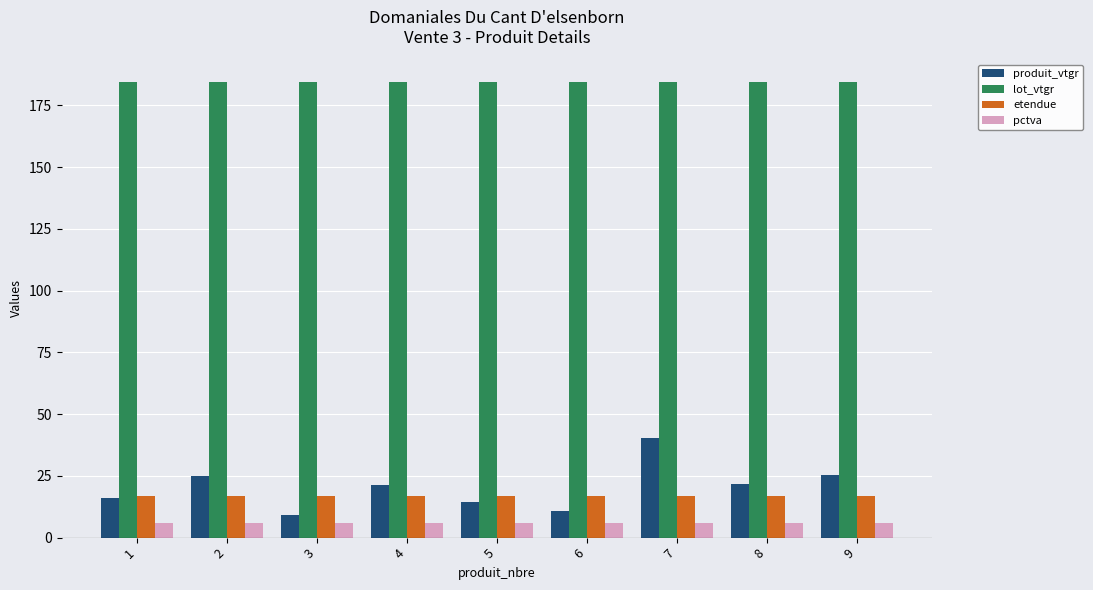

Which series has the largest range (max minus min)?

produit_vtgr